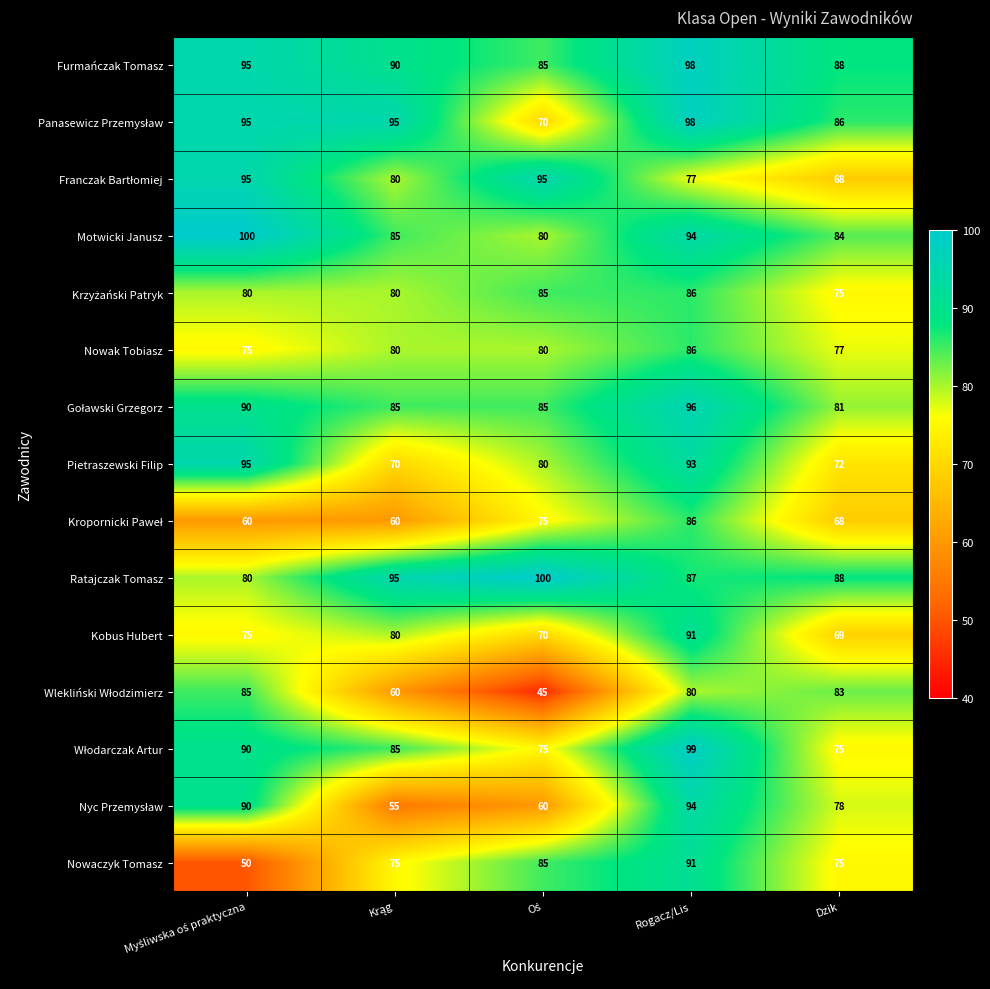

Count the number of categories in the chart.

5